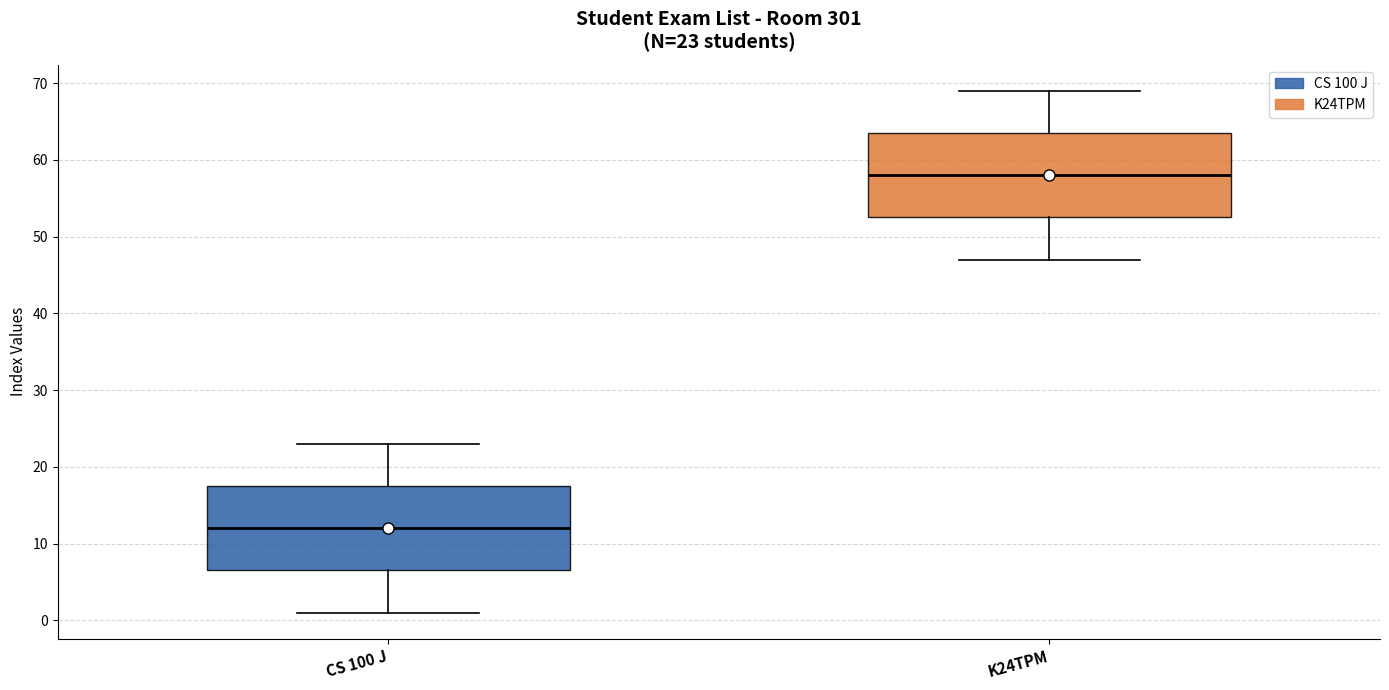

Which box has the lowest median line?

CS 100 J